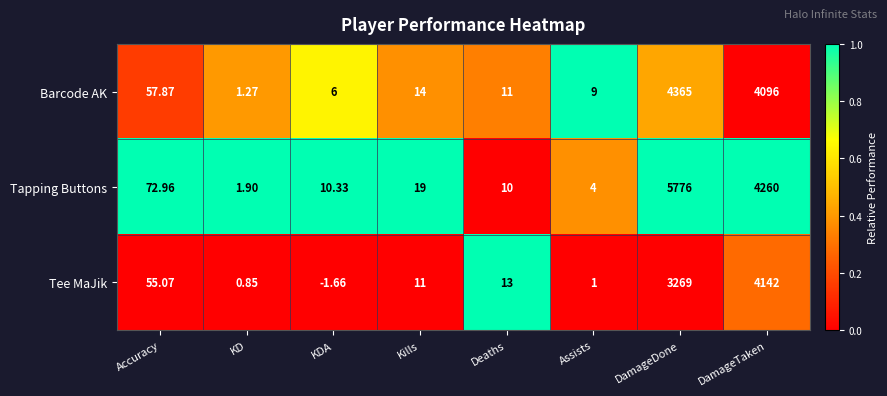

At which label does Tee MaJik reach its peak?

DamageTaken